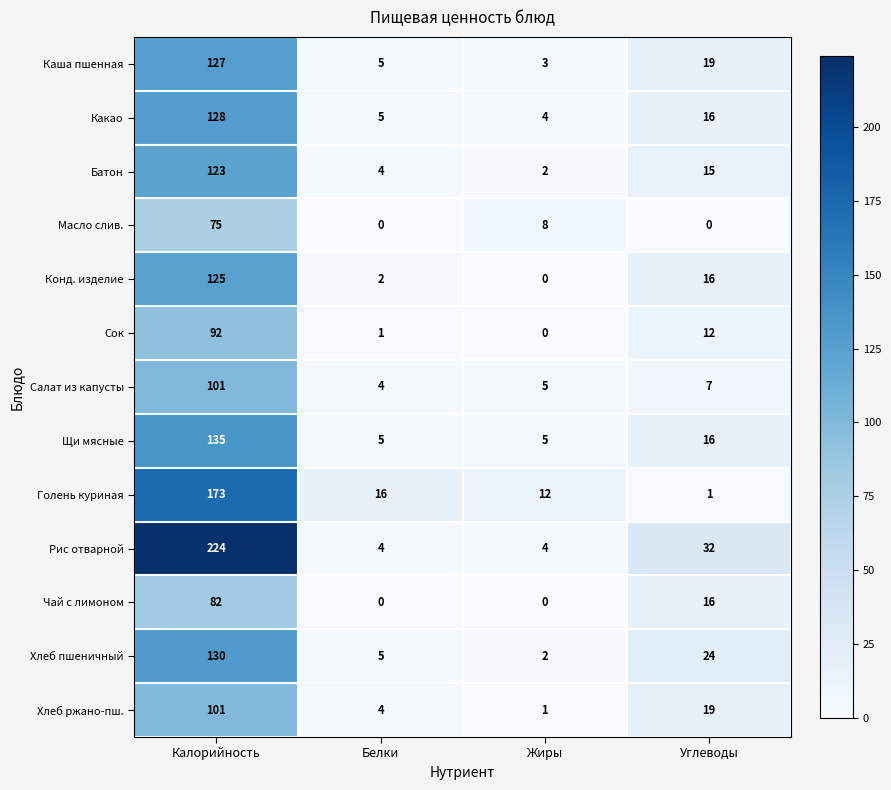

What is the difference between the Какао values at Углеводы and Белки?

11